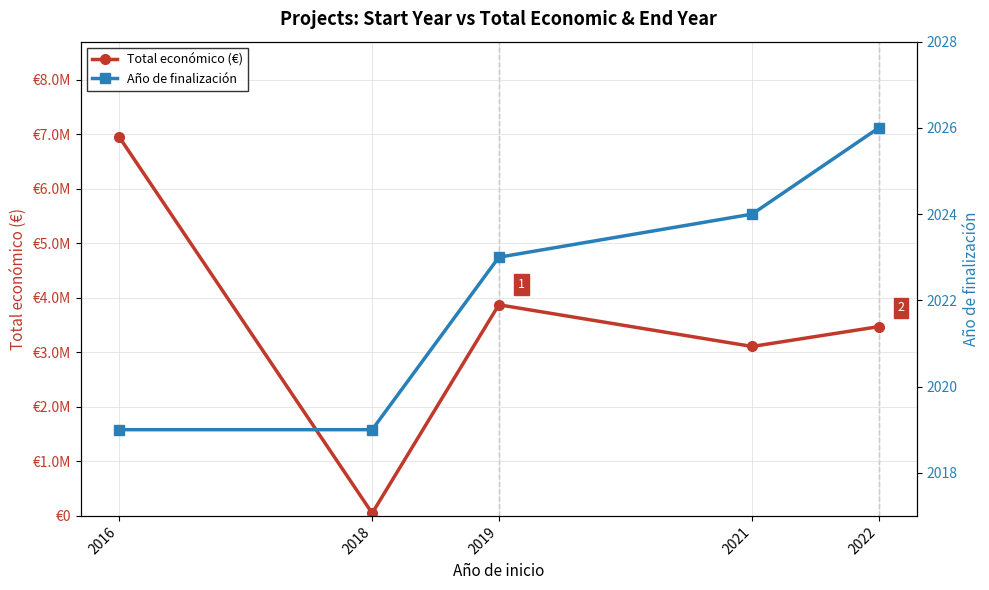

What is the value of the Total económico (€) point at the 2nd from the left?

50000